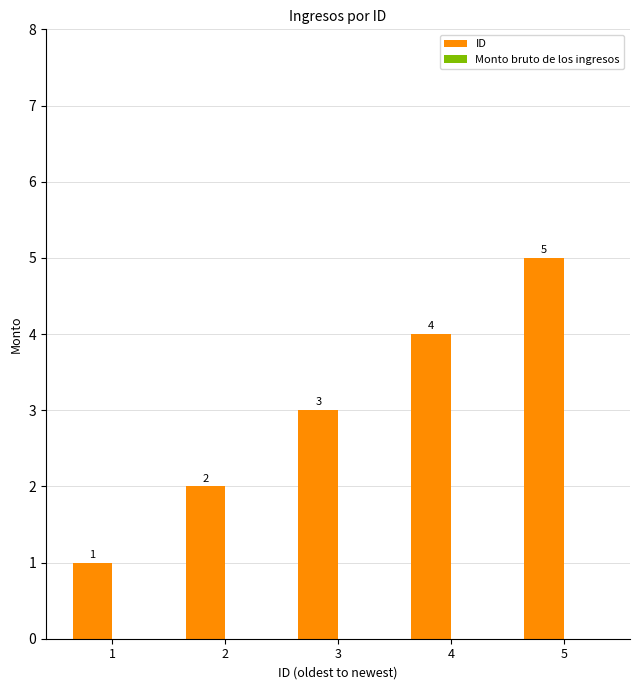

Is it true that the value at 3 is 3?

True